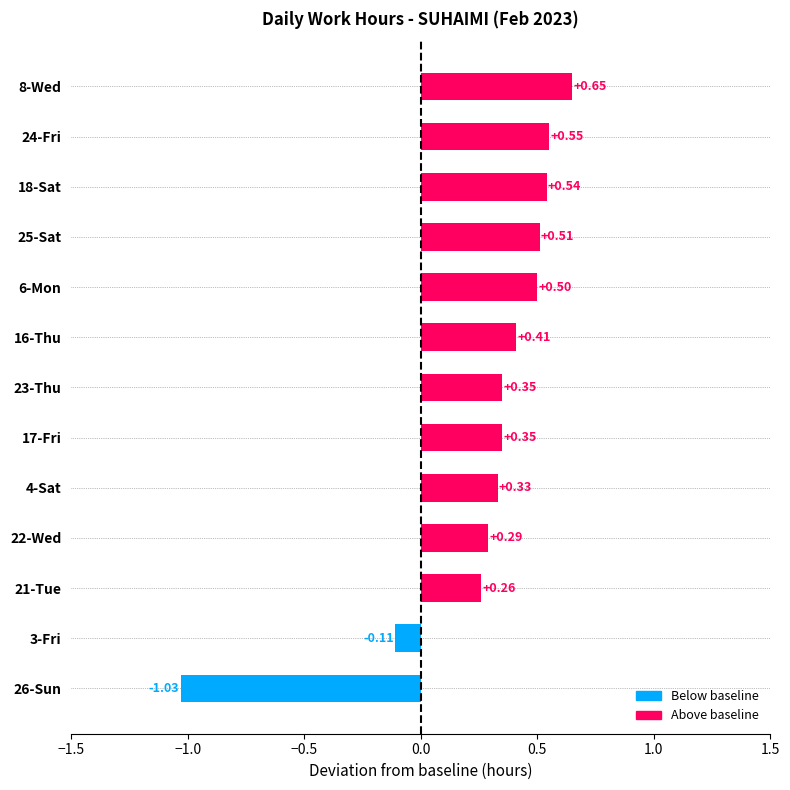

What is the change in value from 26-Sun to 21-Tue?

+1.3